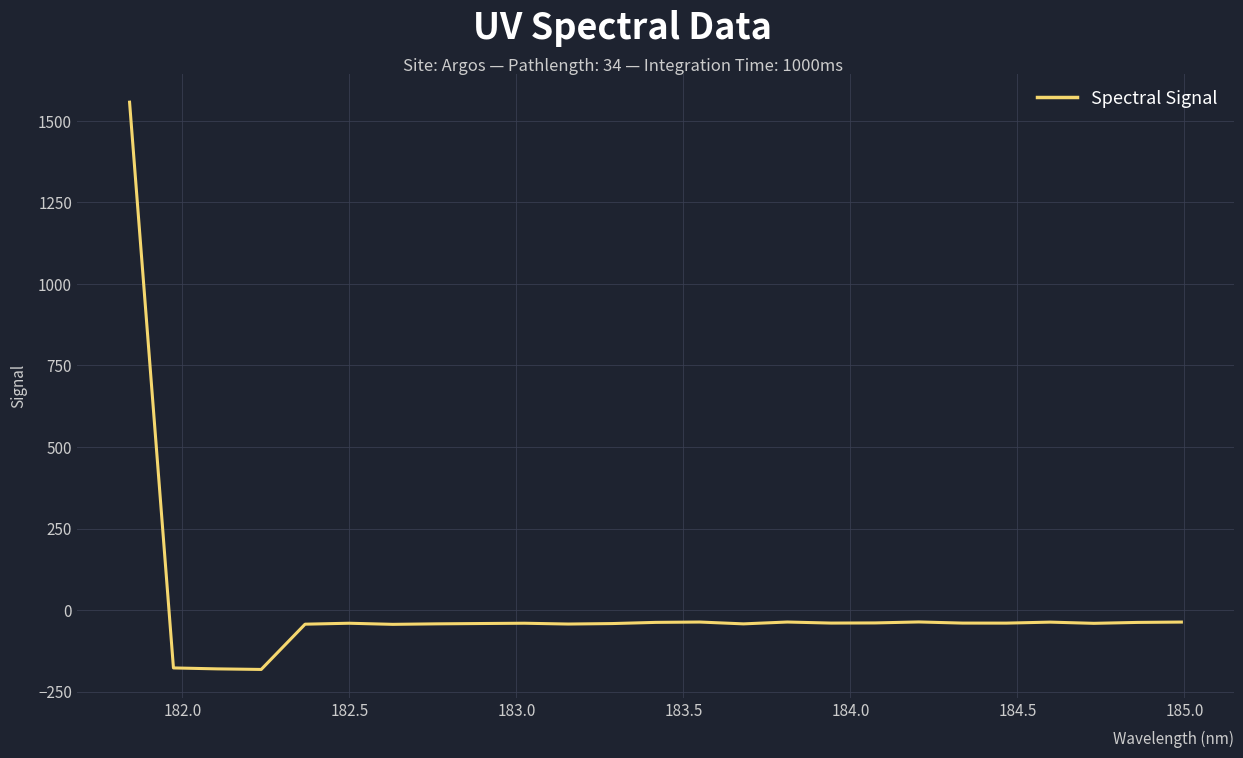

What is the average value?

7.1